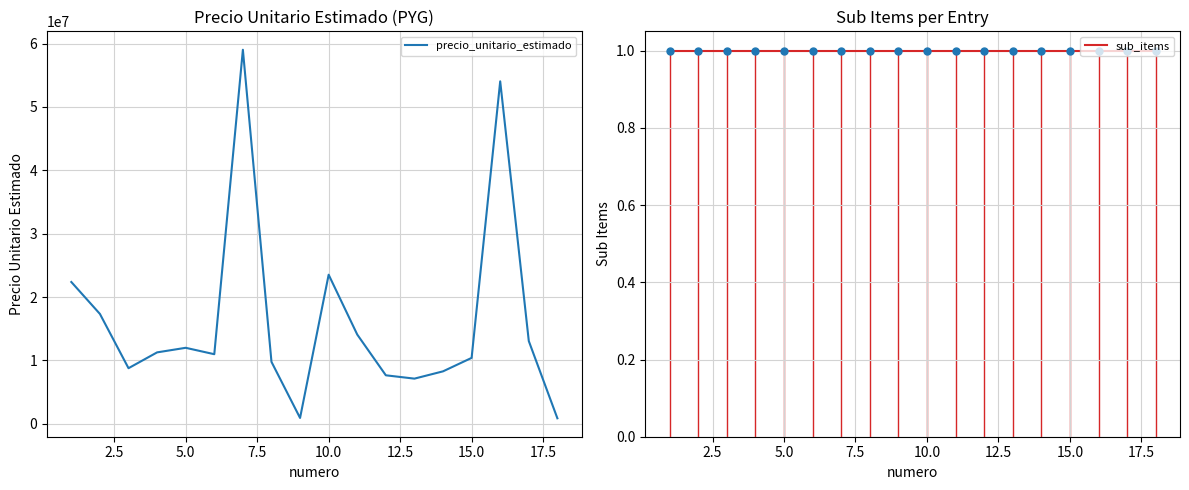

Which series has the largest total across all categories?

precio_unitario_estimado